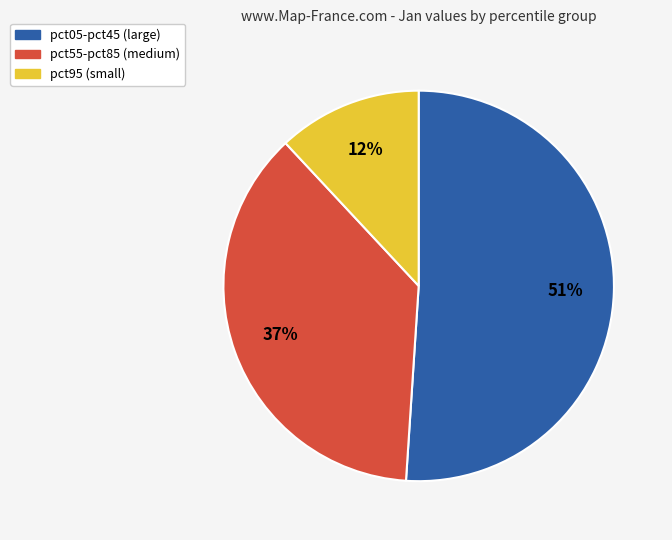

Is there a majority slice in this chart?

Yes